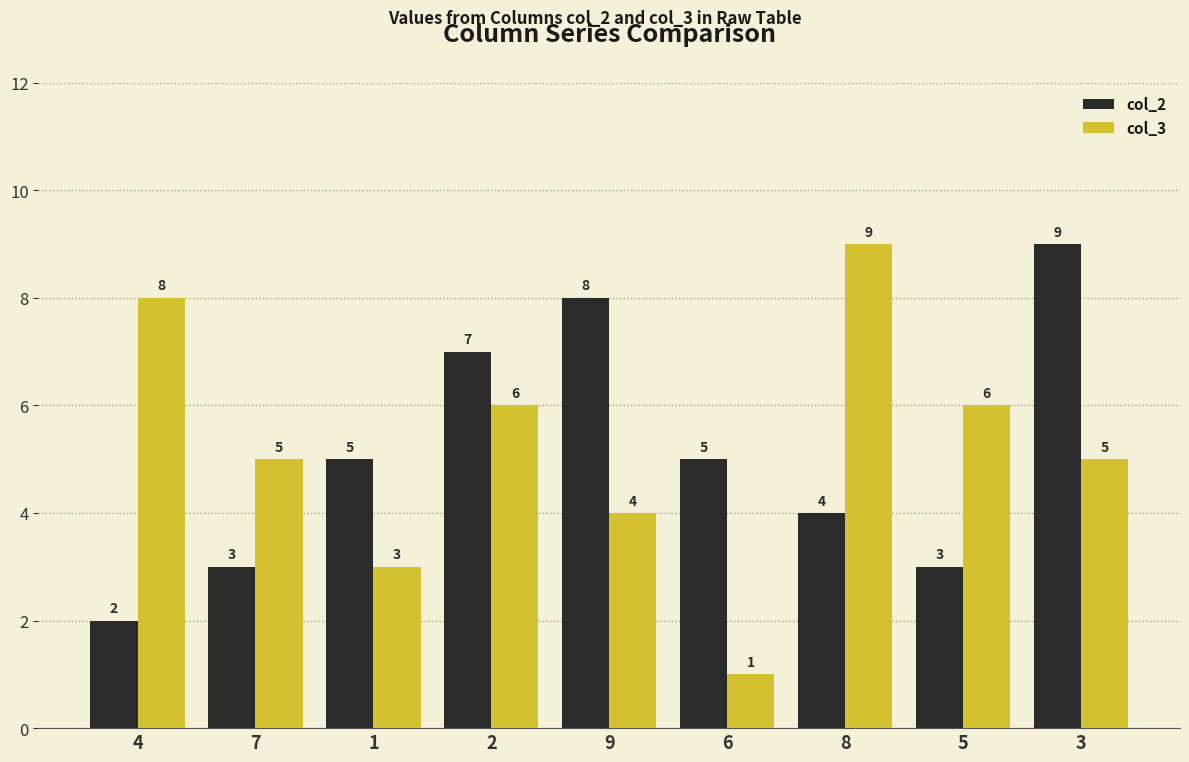

What is the total value across all series at 1?

8